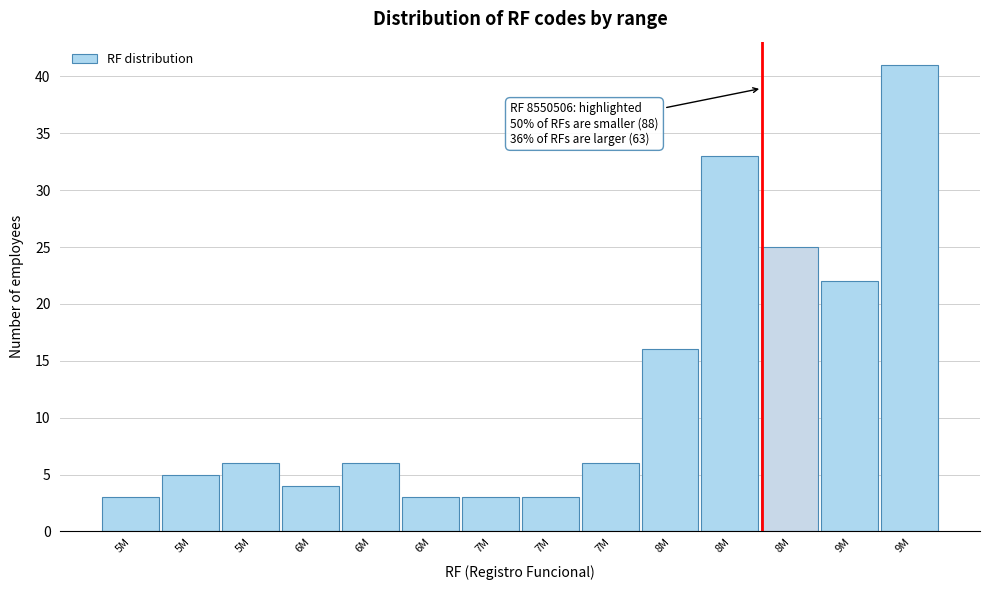

How many bars are there in total?

14